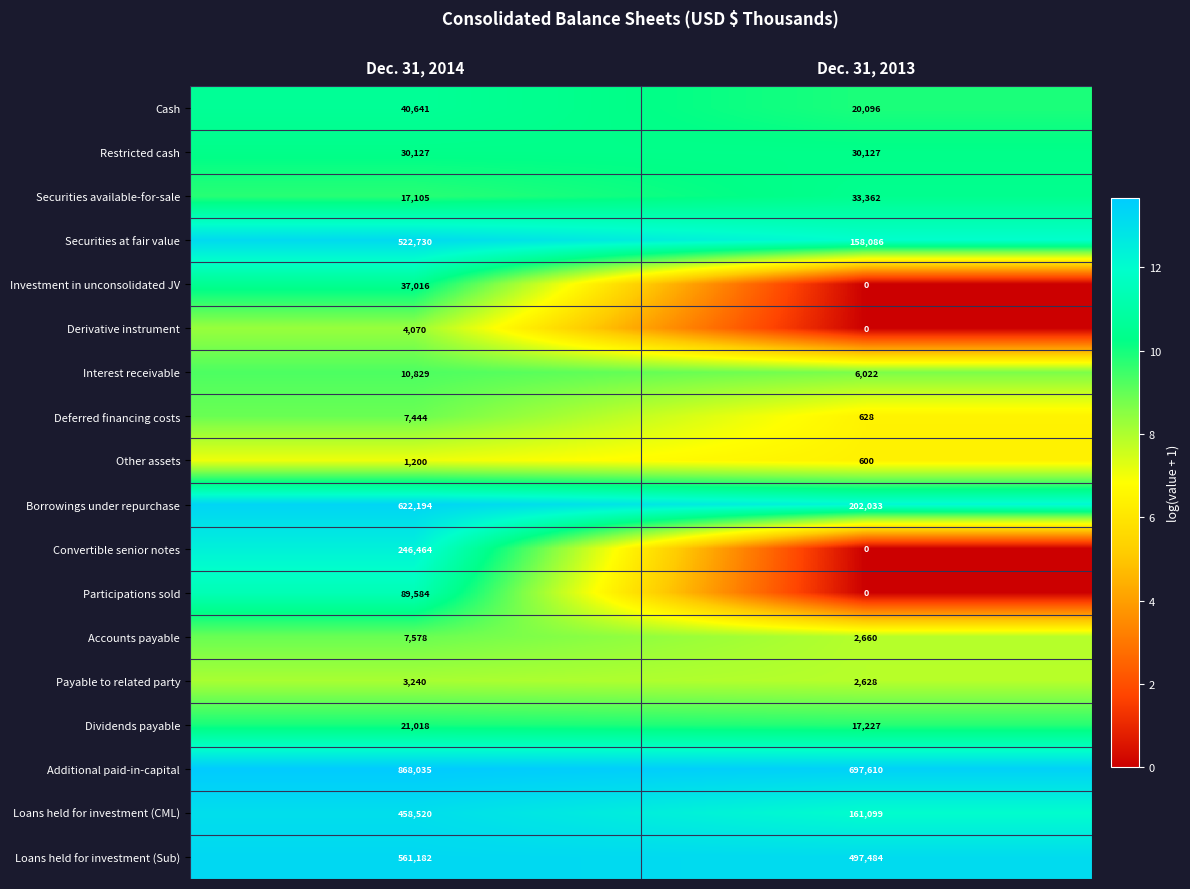

How many categories are shown in the chart?

2